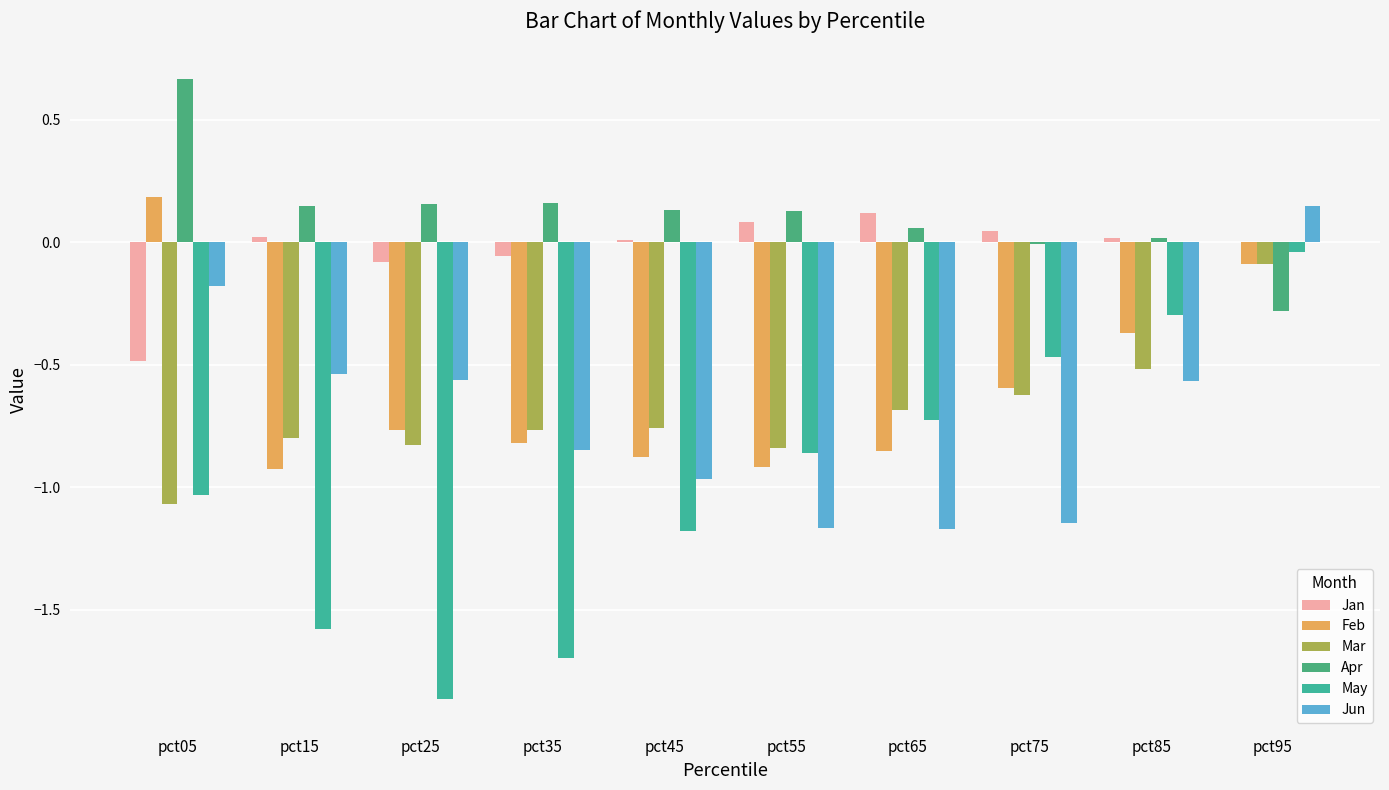

How many distinct data groups are displayed?

6